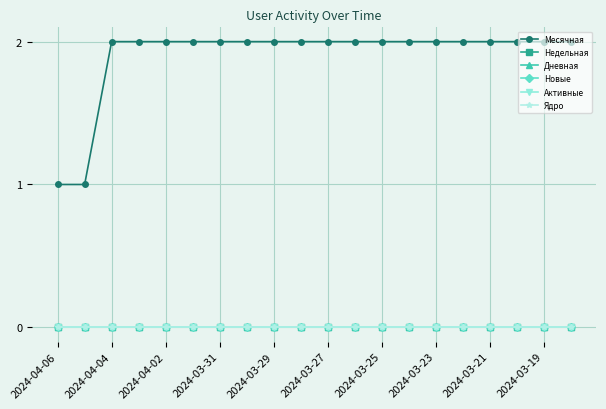

Where is Новые nearest to the value 0?

2024-04-06